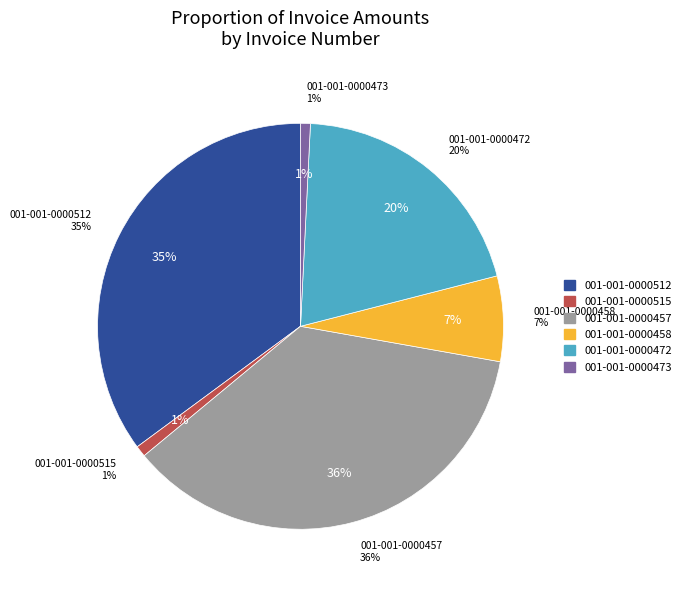

Which category has the biggest portion of the pie?

001-001-0000457